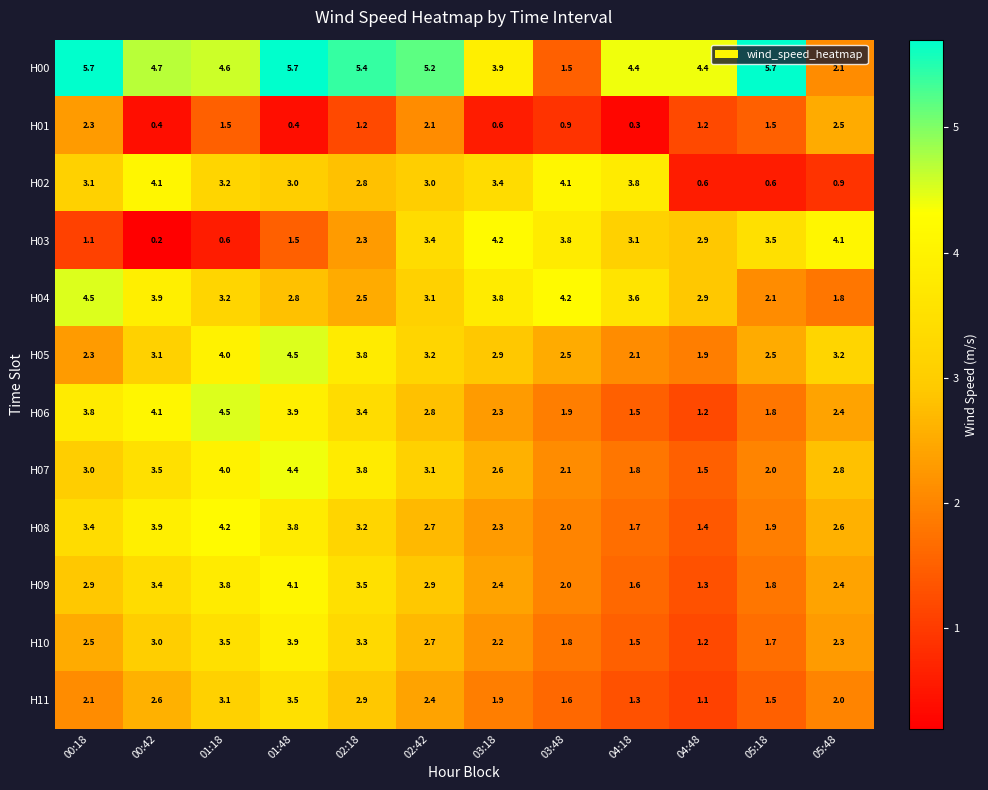

The value of H09 at 04:18 is 0.9. True or false?

False